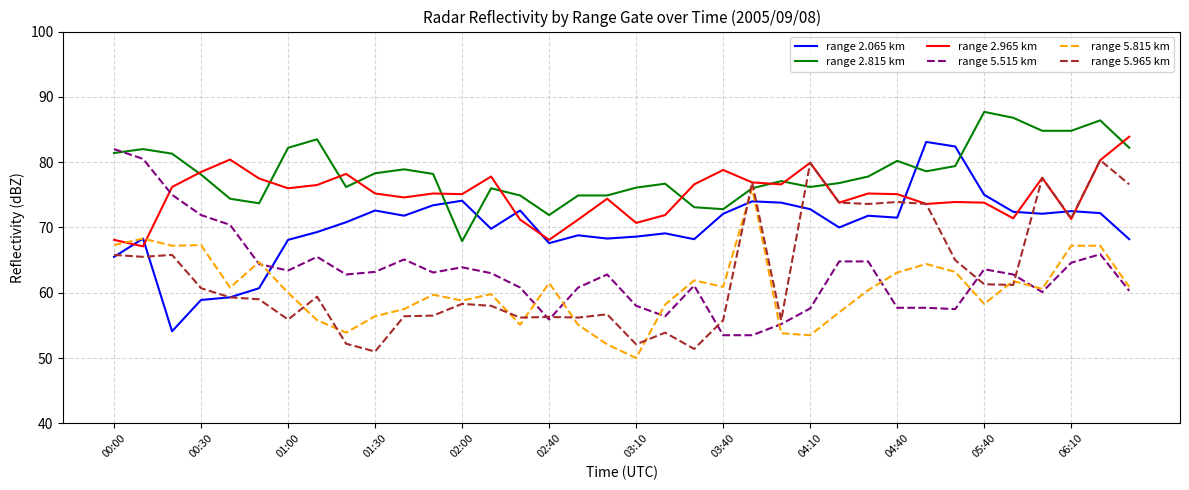

True or false: range 2.815 km and range 5.965 km cross at least once.

True